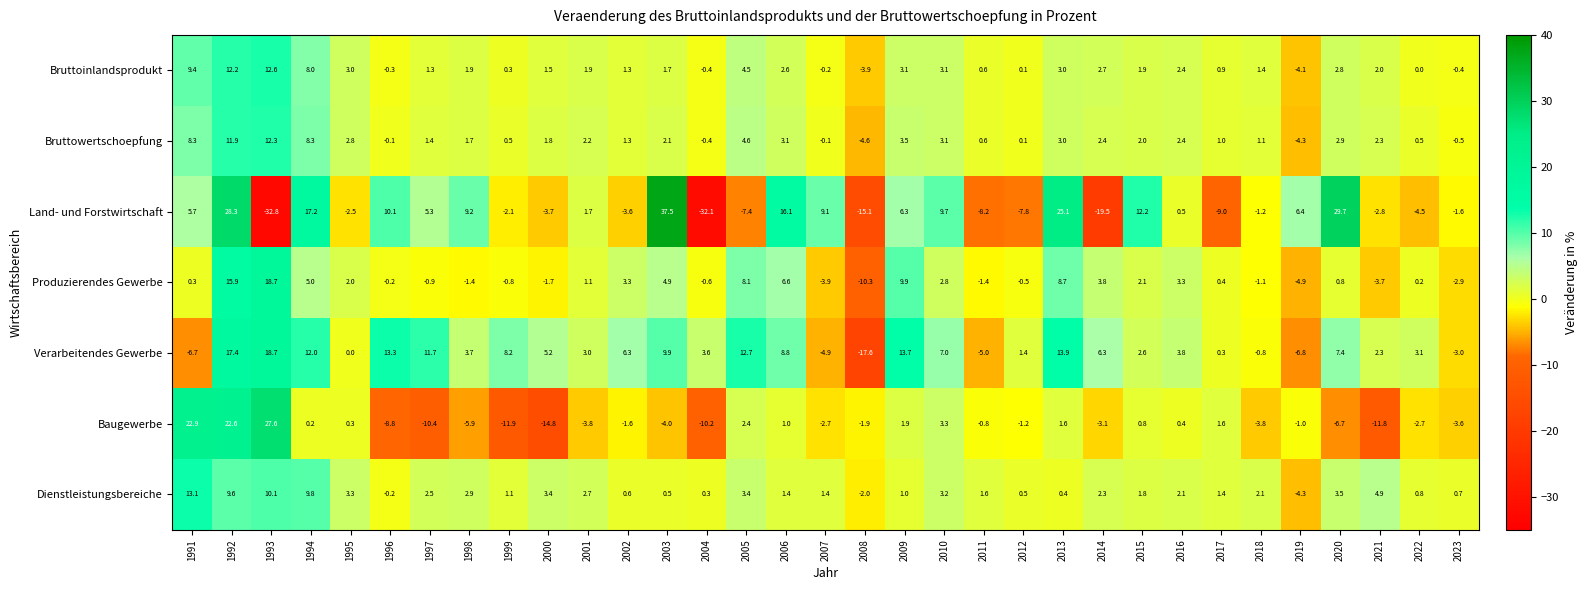

Rank the series at 2007 from highest to lowest value.

Land- und Forstwirtschaft, Dienstleistungsbereiche, Bruttowertschoepfung, Bruttoinlandsprodukt, Baugewerbe, Produzierendes Gewerbe, Verarbeitendes Gewerbe